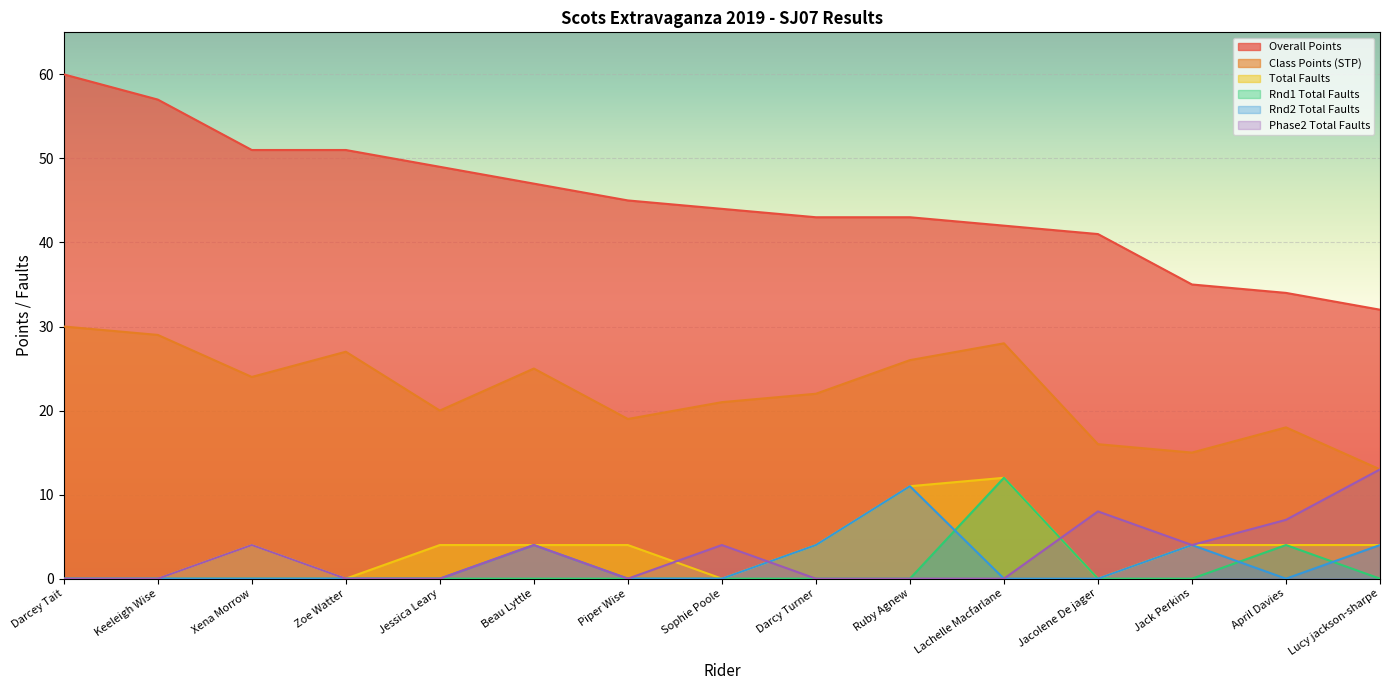

Which series has the largest total across all categories?

Overall Points